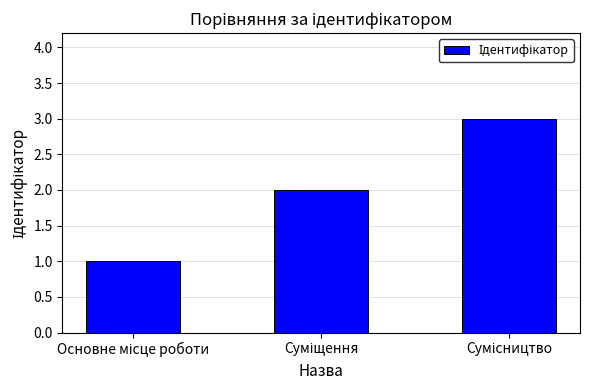

How many bars are there in total?

3